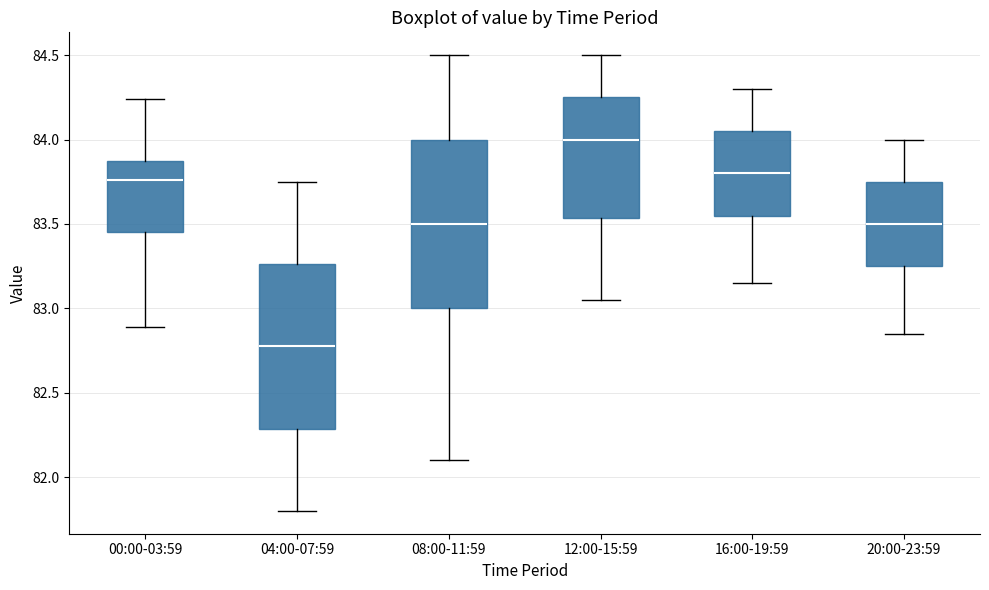

Where does the lower whisker of the box for 20:00-23:59 end on the y-axis? The values are not printed on the chart, so give them approximately, as read against the axis.

82.85